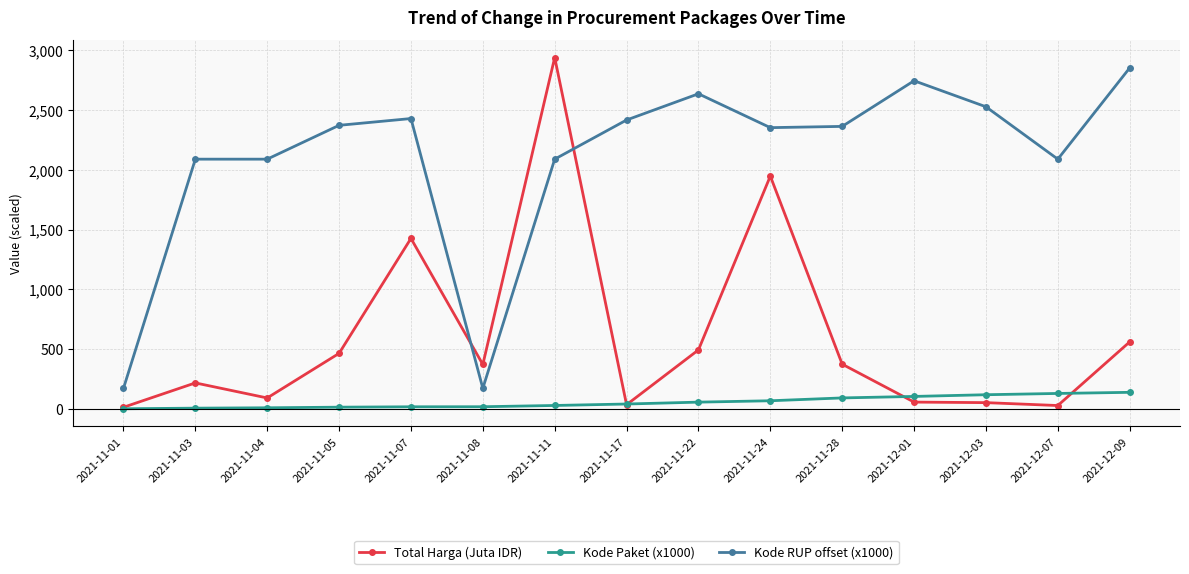

True or false: Kode RUP offset (x1000) and Kode Paket (x1000) intersect in this chart.

False